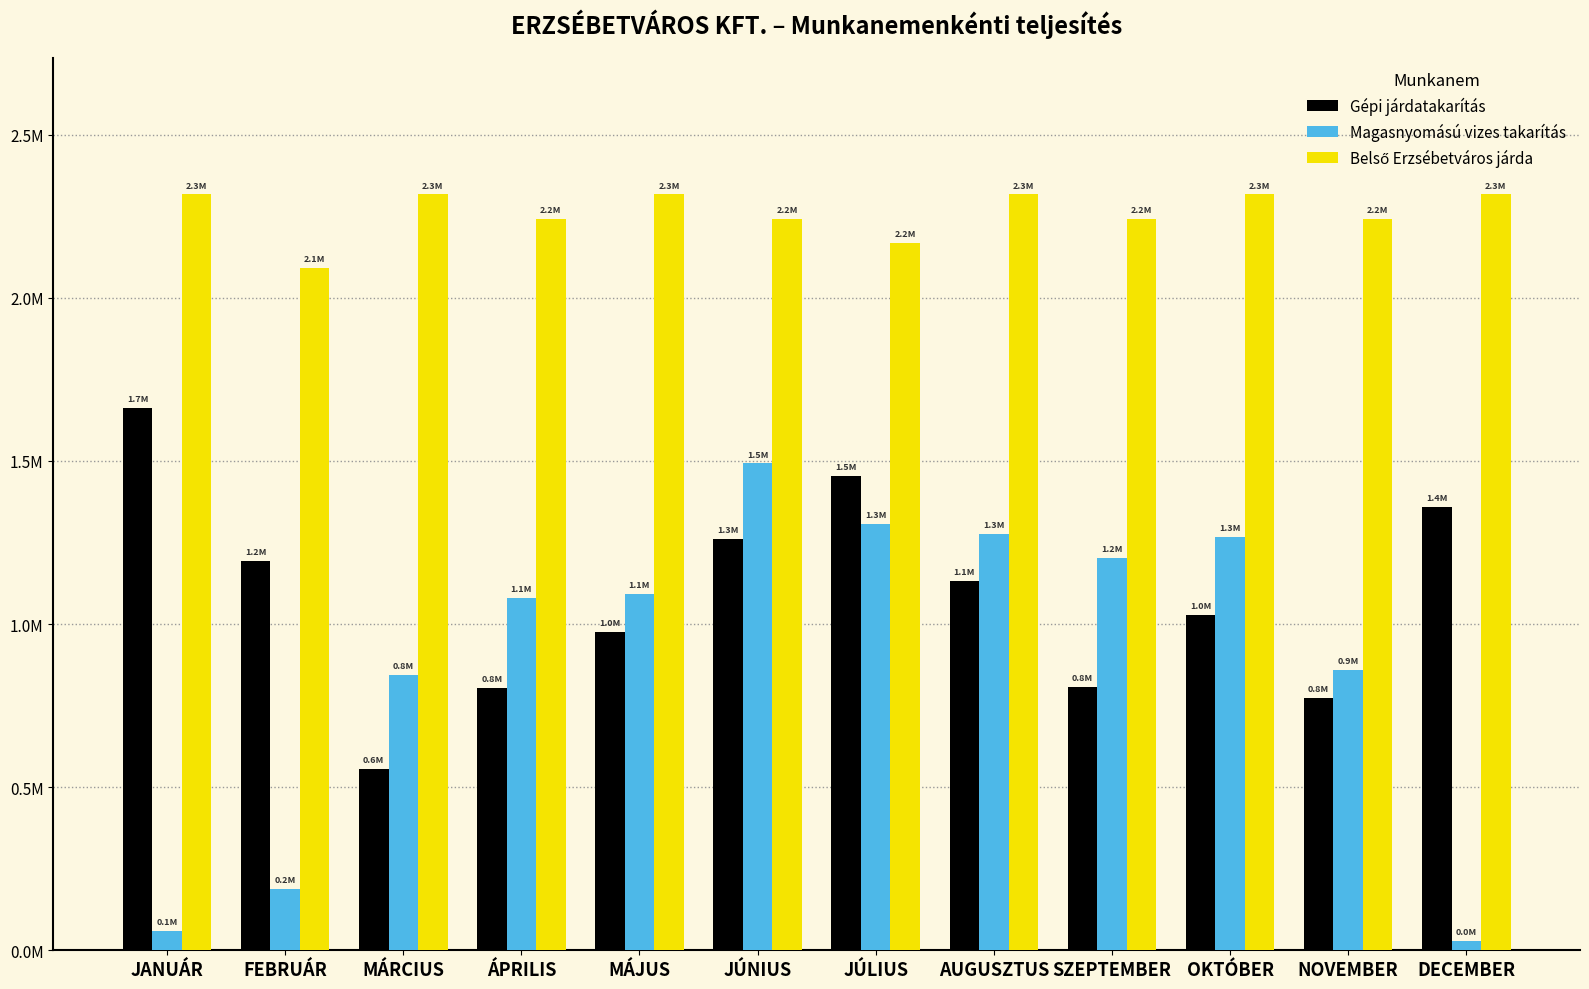

Reading right to left, list all the values displayed in this chart.

Gépi járdatakarítás: DECEMBER=1359480	NOVEMBER=774423	OKTÓBER=1027146	SZEPTEMBER=806539	AUGUSZTUS=1130916	JÚLIUS=1453713	JÚNIUS=1261590	MÁJUS=976566	ÁPRILIS=804078	MÁRCIUS=555136	FEBRUÁR=1193321	JANUÁR=1662026
Magasnyomású vizes takarítás: DECEMBER=28480	NOVEMBER=858677	OKTÓBER=1265686	SZEPTEMBER=1202219	AUGUSZTUS=1275956	JÚLIUS=1305773	JÚNIUS=1492330	MÁJUS=1092271	ÁPRILIS=1078963	MÁRCIUS=842869	FEBRUÁR=187481	JANUÁR=58600
Belső Erzsébetváros járda: DECEMBER=2316847	NOVEMBER=2242110	OKTÓBER=2316847	SZEPTEMBER=2242110	AUGUSZTUS=2316847	JÚLIUS=2167373	JÚNIUS=2242110	MÁJUS=2316847	ÁPRILIS=2242110	MÁRCIUS=2316847	FEBRUÁR=2092636	JANUÁR=2316847